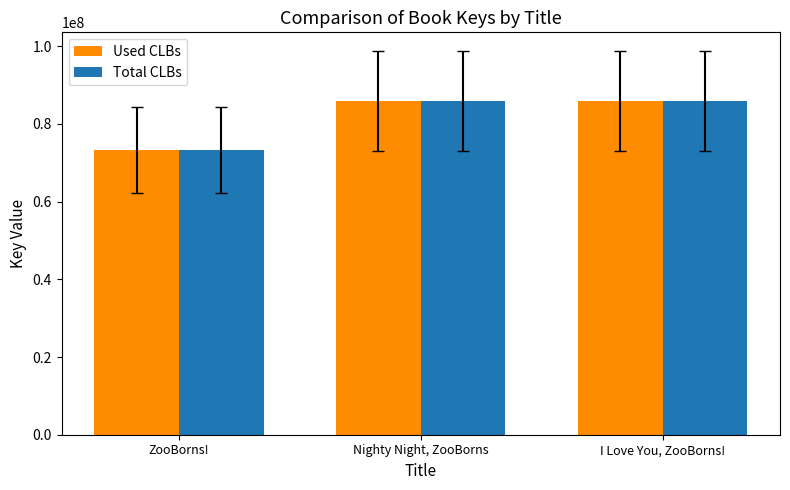

What is the minimum value shown in the chart?

73295776